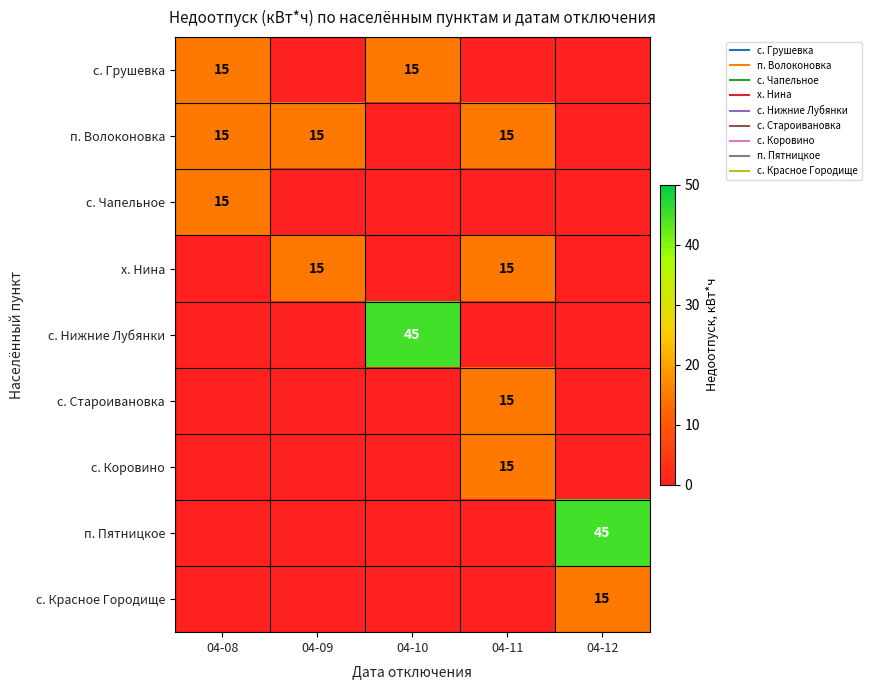

Which series has the largest total across all categories?

п. Волоконовка